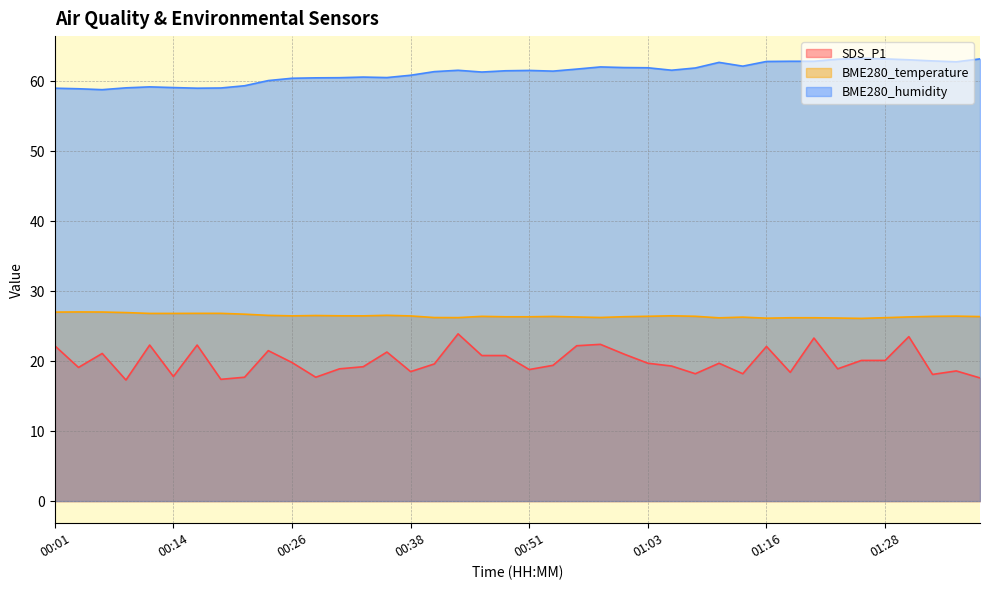

What position from the right is 00:14?

35